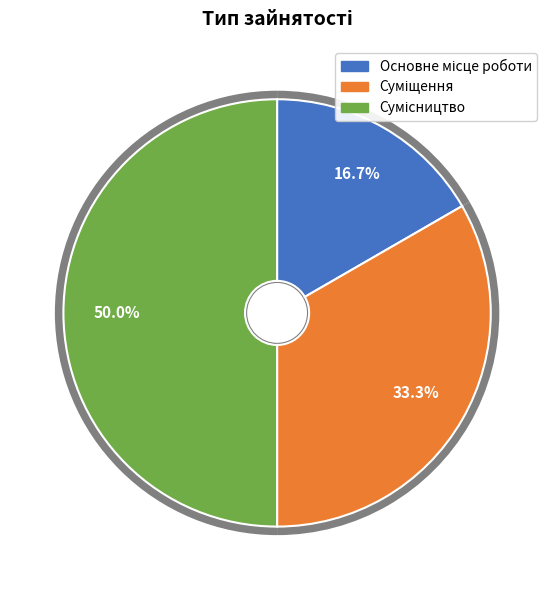

What is the total percentage of Сумісництво and Основне місце роботи?

66.7%